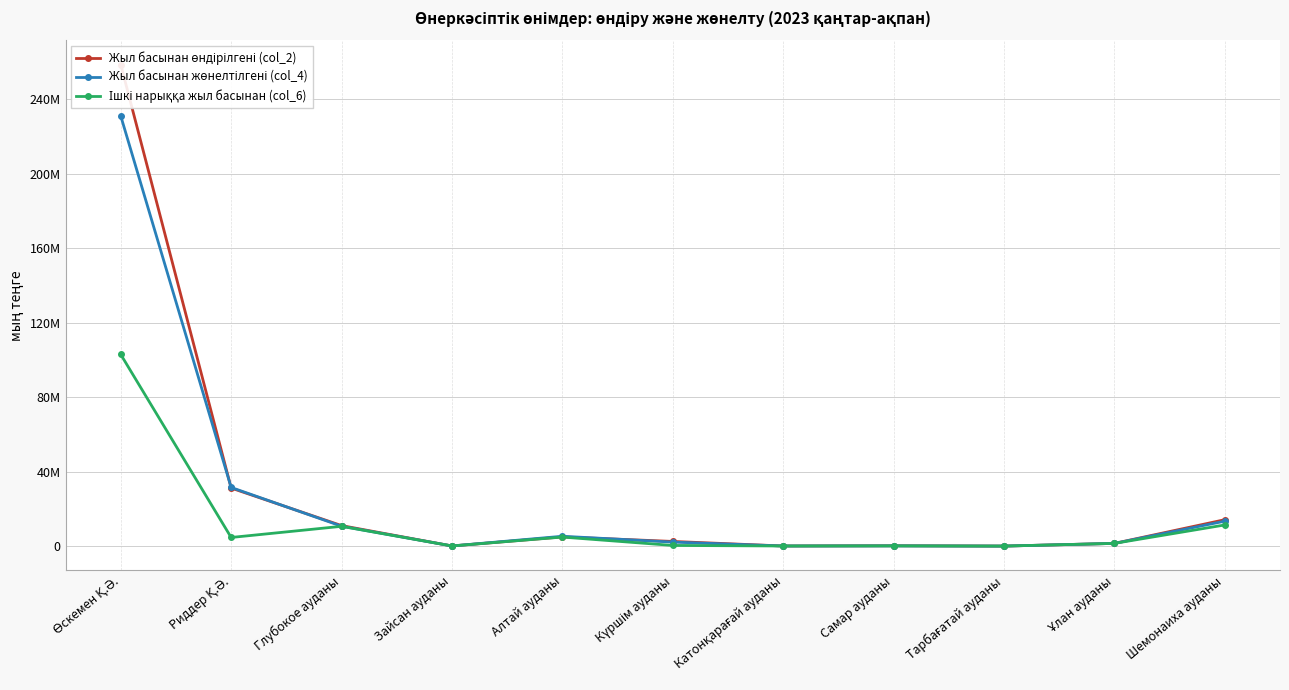

Which has a higher value, Шемонаиха ауданы or Күршім ауданы?

Шемонаиха ауданы